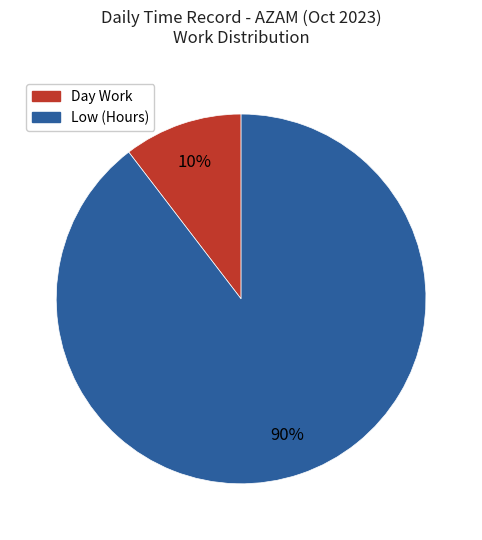

Do Day Work and Low (Hours) together represent more than half of the pie?

Yes